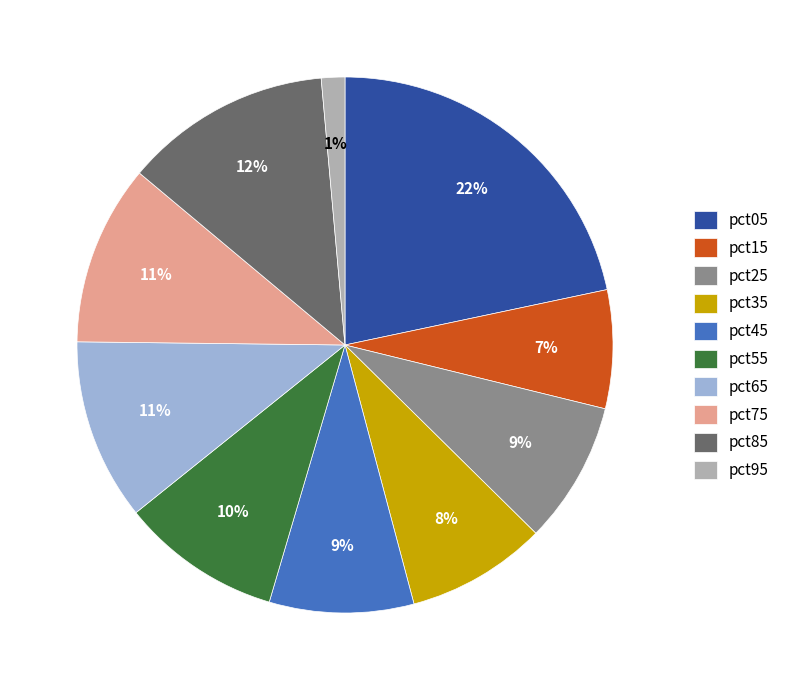

What is the largest slice in the pie chart?

pct05